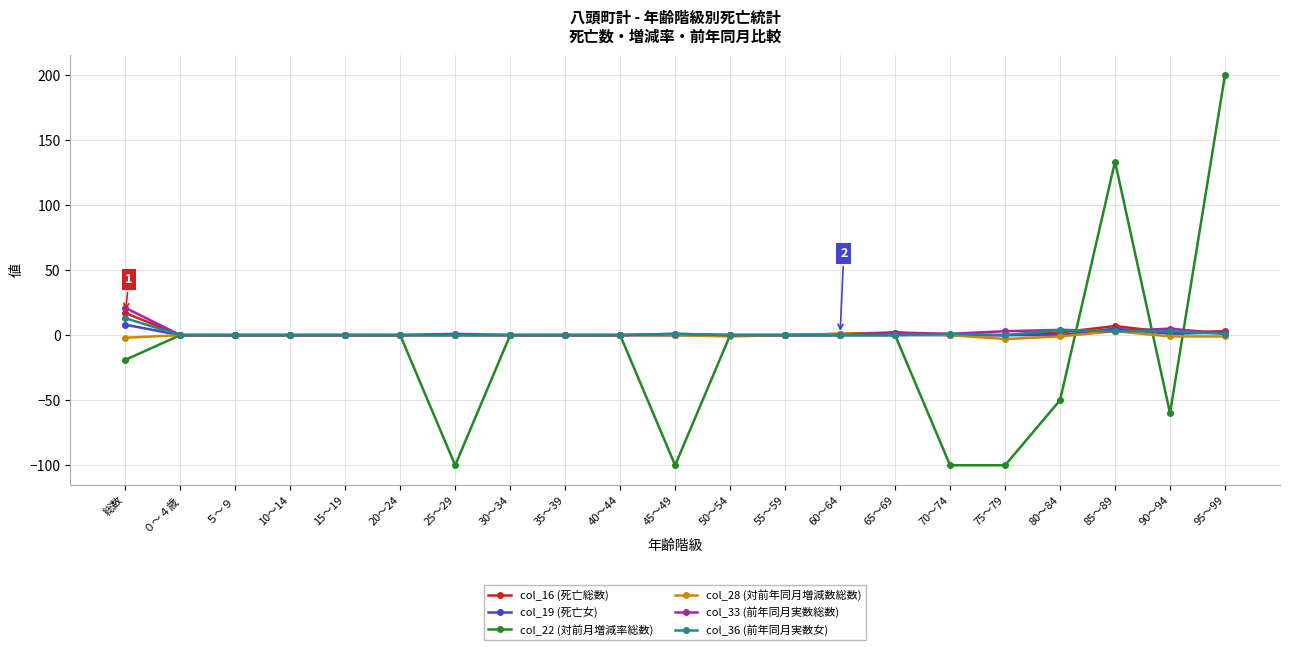

What is the label of the 20th point from the left?

90～94